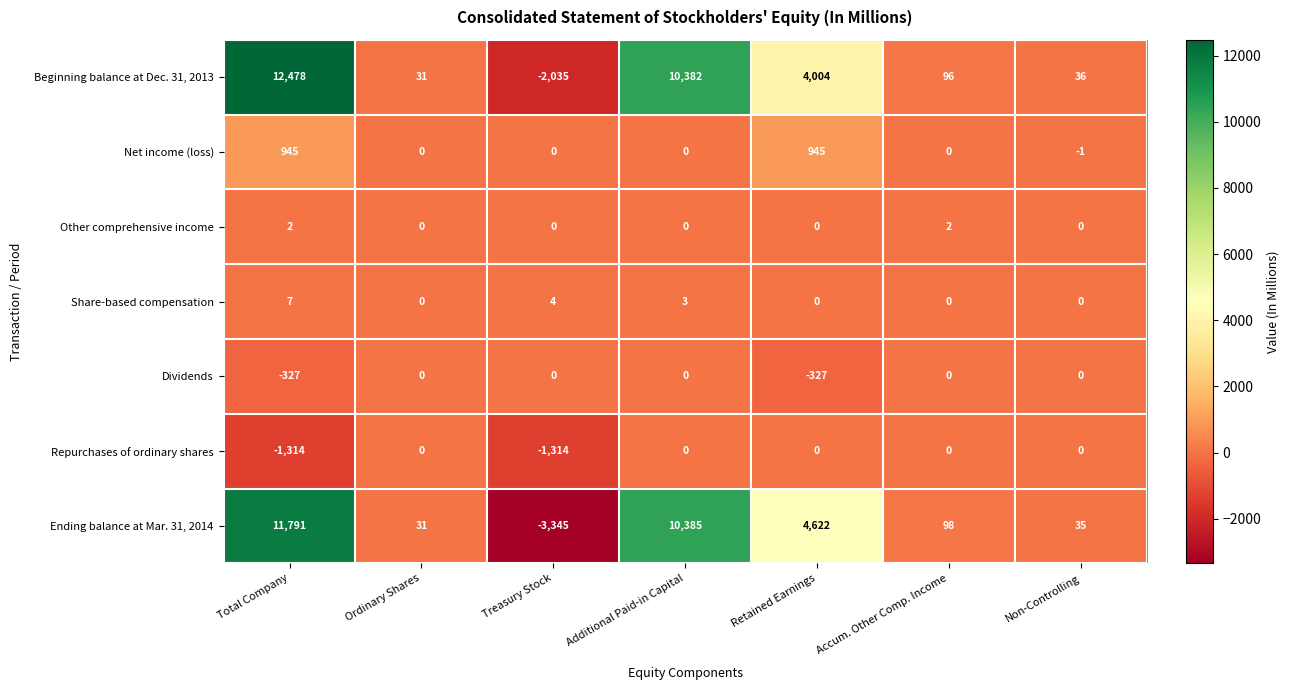

Count the number of data series in this chart.

7